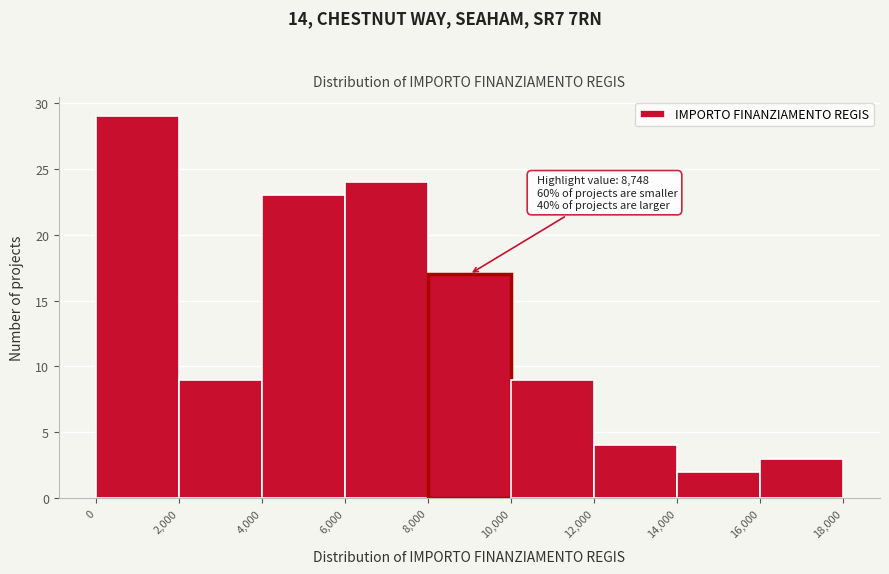

Over which range of the x-axis is the bar tallest?

0 to 2,000